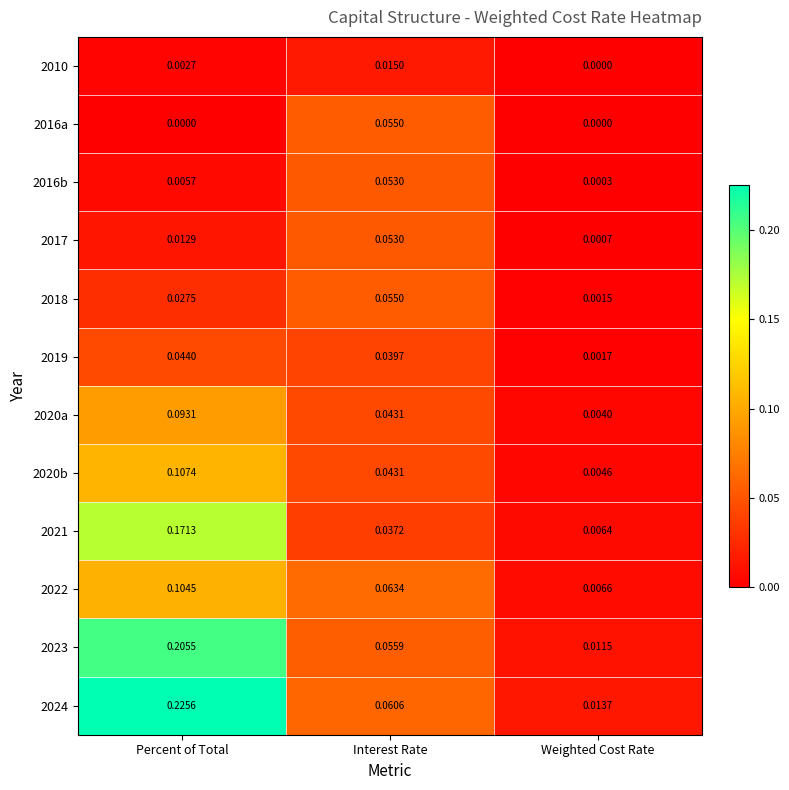

Is the value of 2017 at Weighted Cost Rate greater than the value of 2018 at Weighted Cost Rate?

No